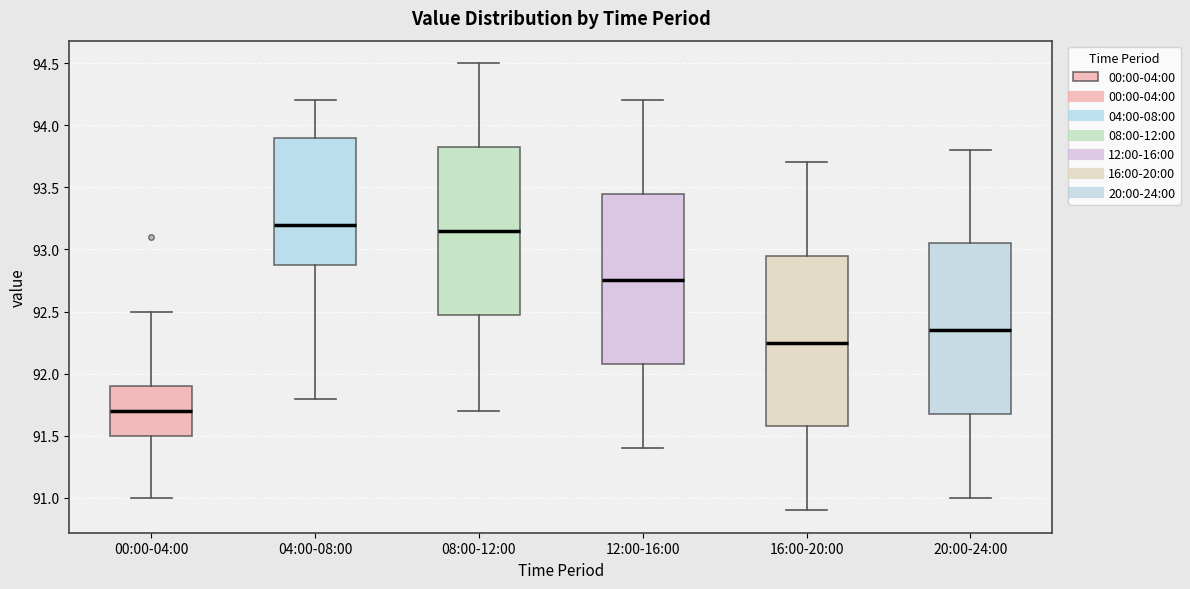

Reading left to right, transcribe this box plot: for each box, give where its median line is, the range the box spans, and where its two whiskers end, as read against the y-axis. The values are not printed on the chart, so give them approximately, as read against the axis.

00:00-04:00: median 91.70, box 91.50 to 91.90, whiskers 91.00 to 92.50
04:00-08:00: median 93.20, box 92.90 to 93.90, whiskers 91.80 to 94.20
08:00-12:00: median 93.15, box 92.50 to 93.85, whiskers 91.70 to 94.50
12:00-16:00: median 92.75, box 92.10 to 93.45, whiskers 91.40 to 94.20
16:00-20:00: median 92.25, box 91.60 to 92.95, whiskers 90.90 to 93.70
20:00-24:00: median 92.35, box 91.70 to 93.05, whiskers 91.00 to 93.80